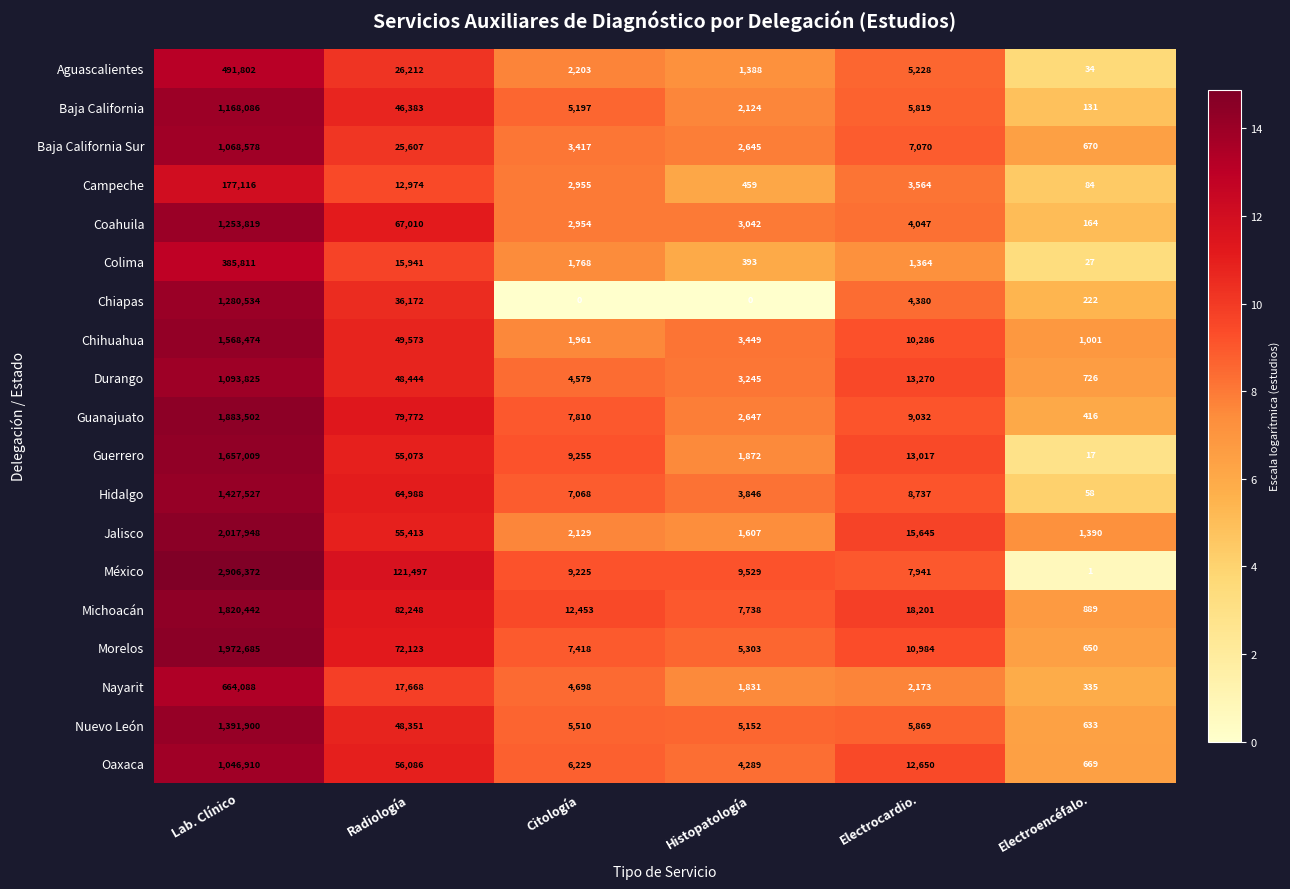

Is it true that Nuevo León equals 633 at Electroencéfalo.?

True